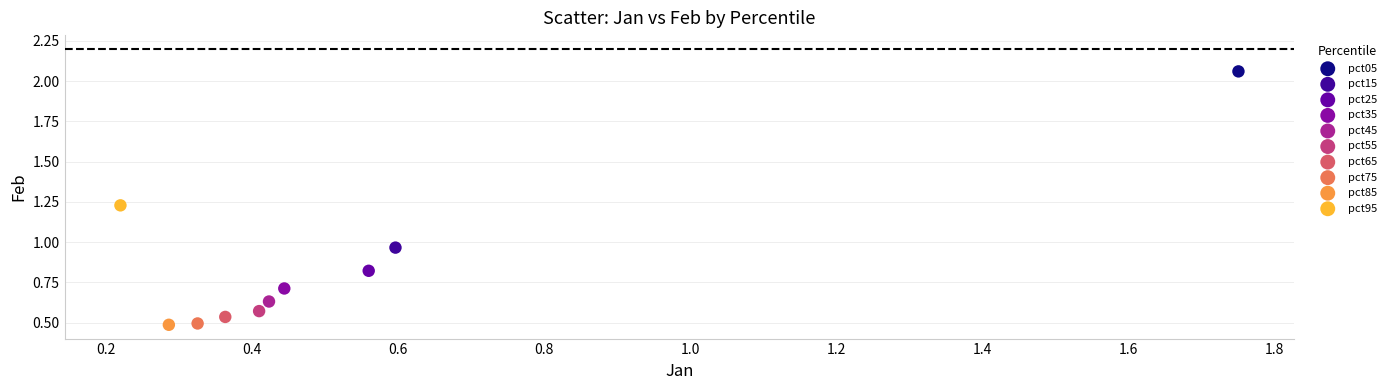

Which series contains the highest Y value?

pct05